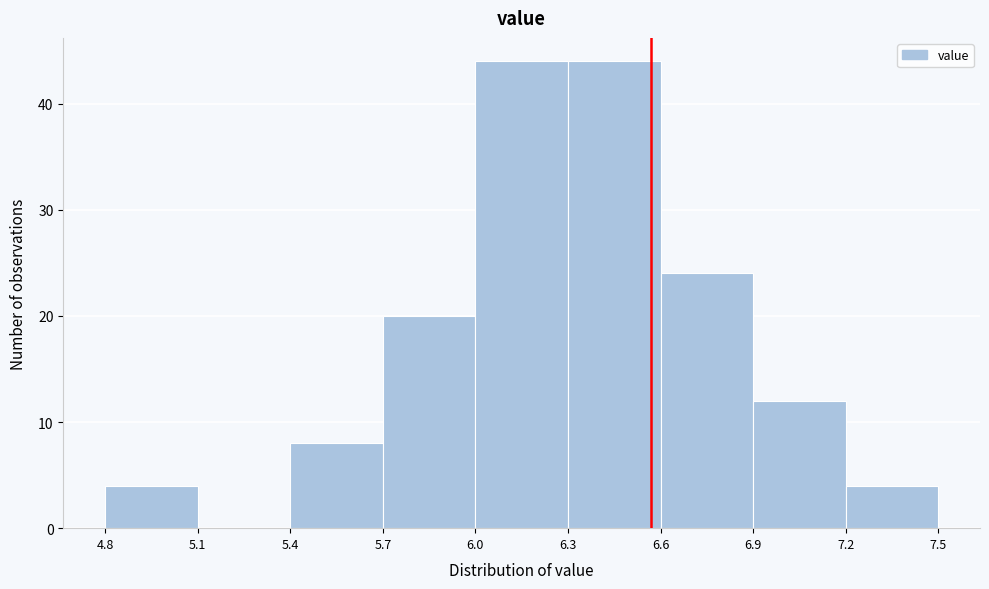

Reading left to right, transcribe this chart: for each bar, give the range it covers on the x-axis and its height. The values are not printed on the chart, so give them approximately, as read against the axis.

4.8 to 5.1: 4
5.1 to 5.4: 0
5.4 to 5.7: 8
5.7 to 6.0: 20
6.0 to 6.3: 44
6.3 to 6.6: 44
6.6 to 6.9: 24
6.9 to 7.2: 12
7.2 to 7.5: 4